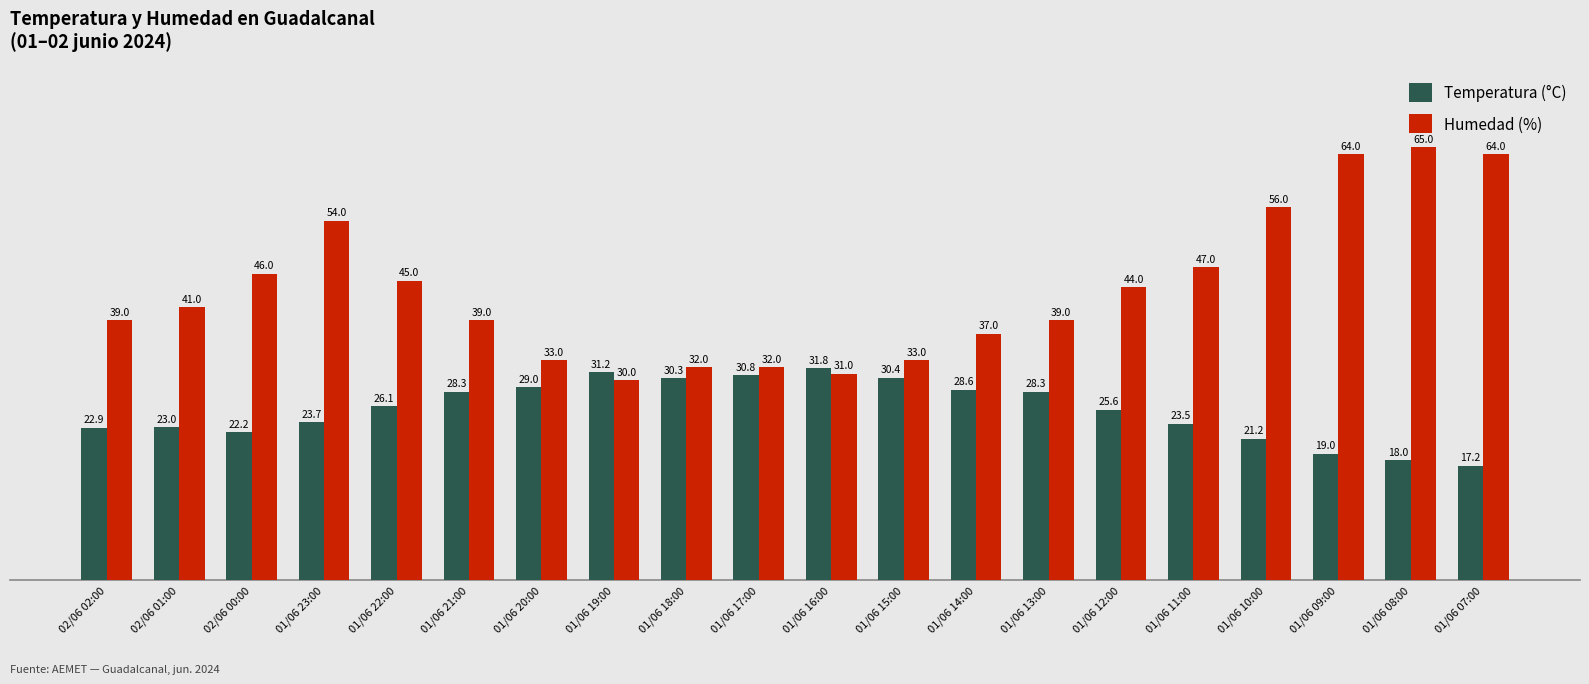

What is the label of the 15th bar from the right?

01/06 21:00